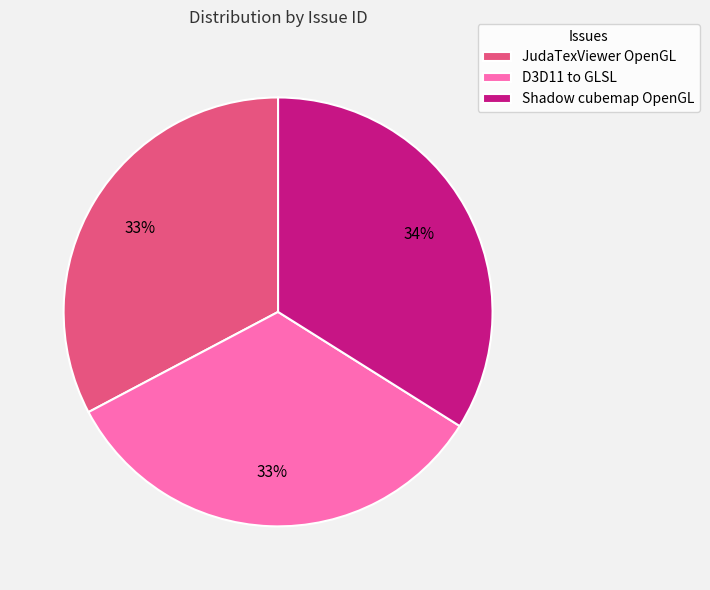

Between D3D11 to GLSL and Shadow cubemap OpenGL, which is larger?

Shadow cubemap OpenGL